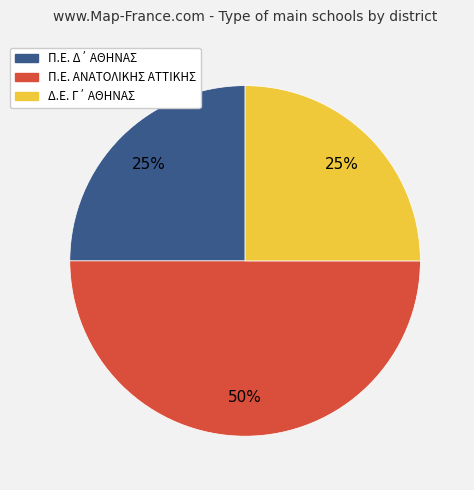

To the nearest percent, what is the average slice percentage?

33%